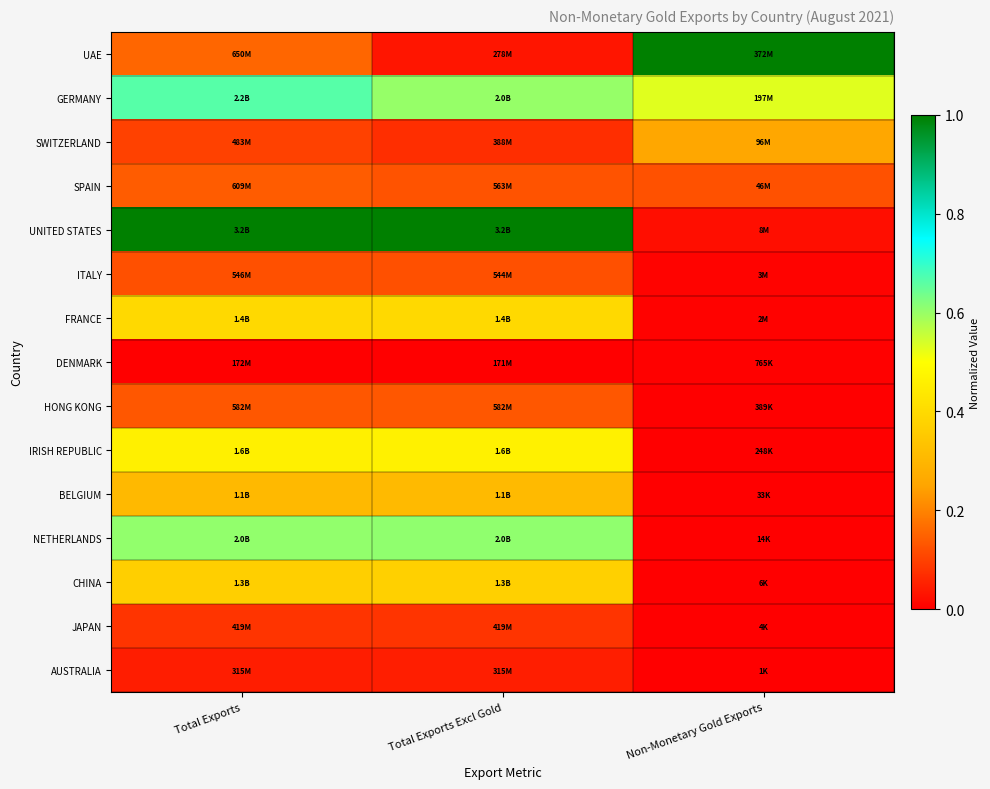

What is the difference between the highest and lowest values at Total Exports?

1.0